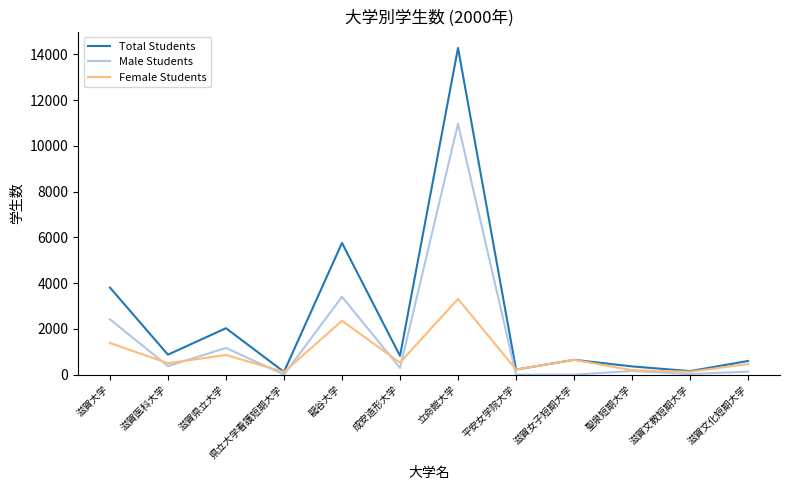

True or false: Male Students has a value of 376 at 滋賀医科大学.

True